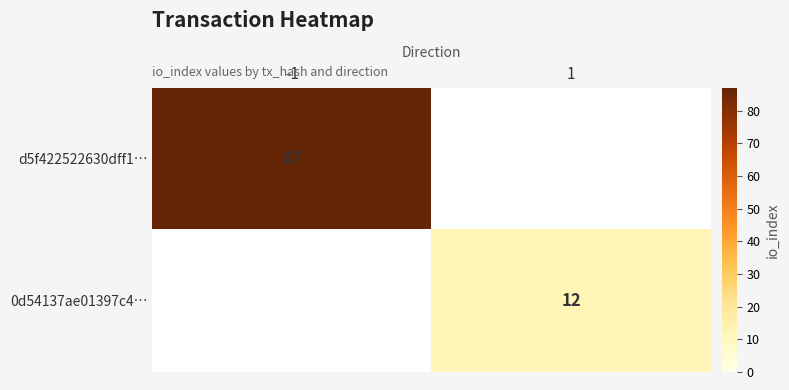

Is it true that 0d54137ae01397c4… equals 2.5 at 1?

False